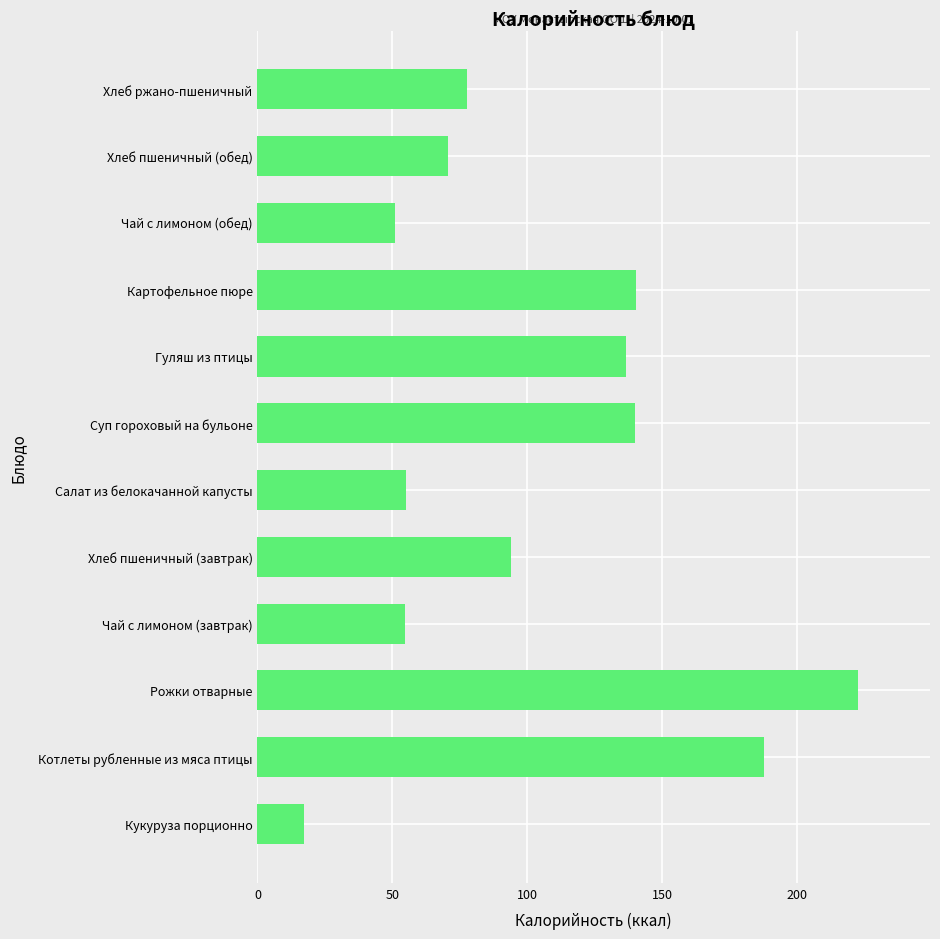

Which has a higher value, Котлеты рубленные из мяса птицы or Чай с лимоном (обед)?

Котлеты рубленные из мяса птицы